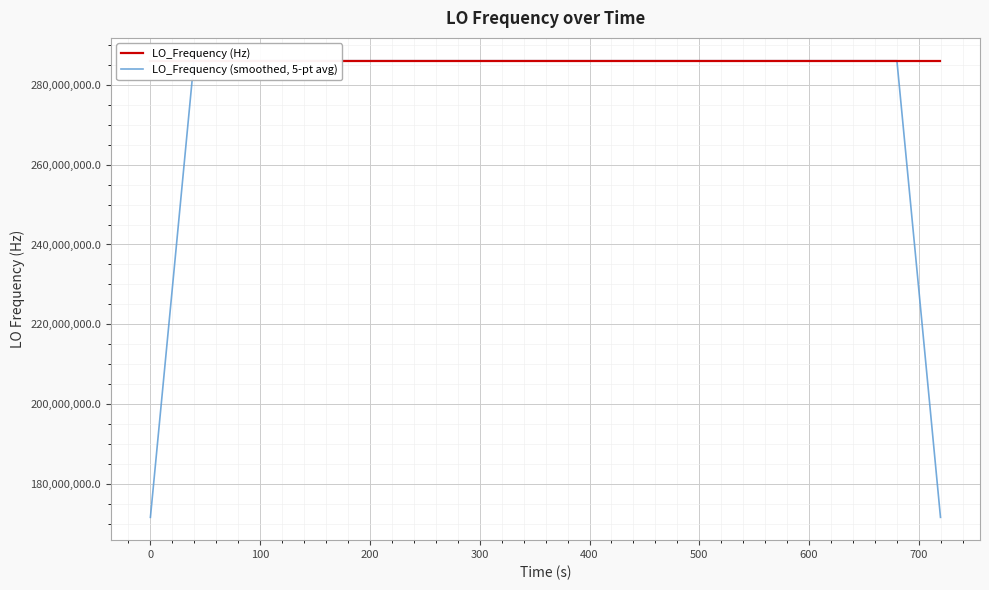

Which series has the widest spread of values?

LO_Frequency (smoothed, 5-pt avg)